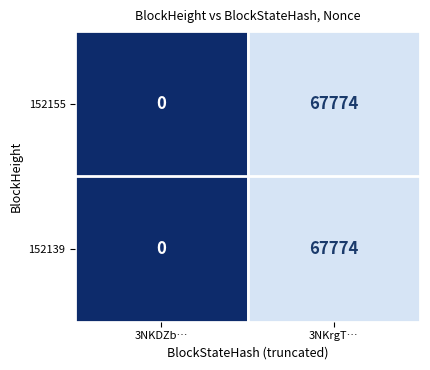

Reading right to left, list all the values displayed in this chart.

152155: 3NKrgT…=67774	3NKDZb…=0
152139: 3NKrgT…=67774	3NKDZb…=0